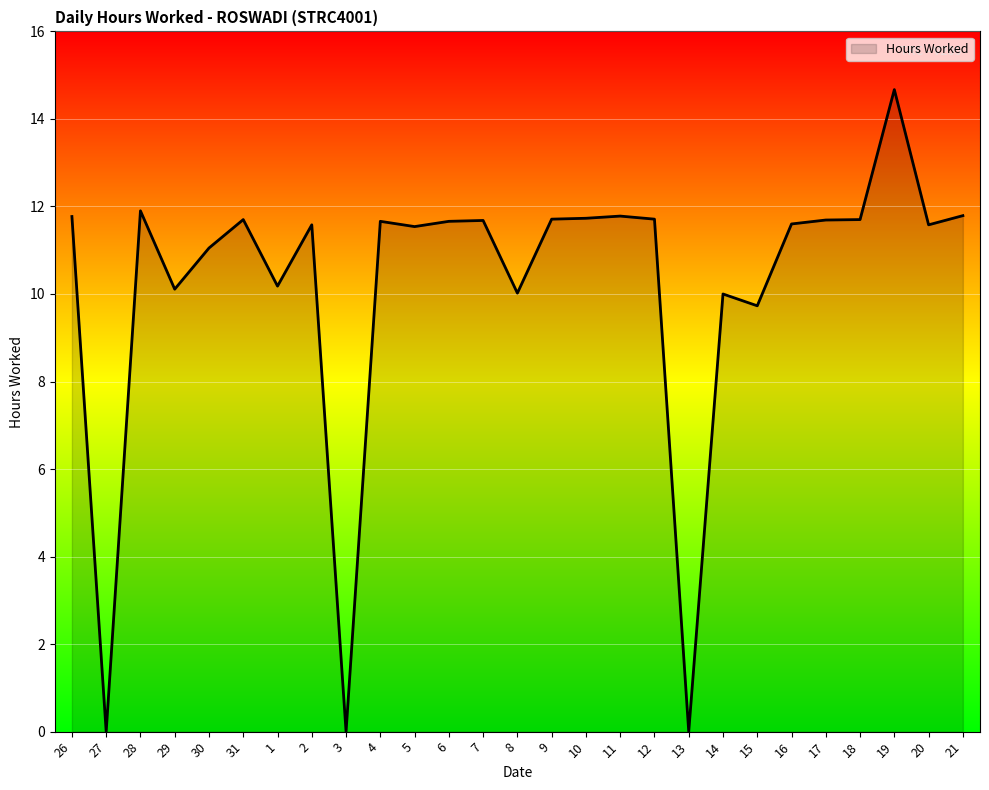

Which category has the highest value across all series?

19